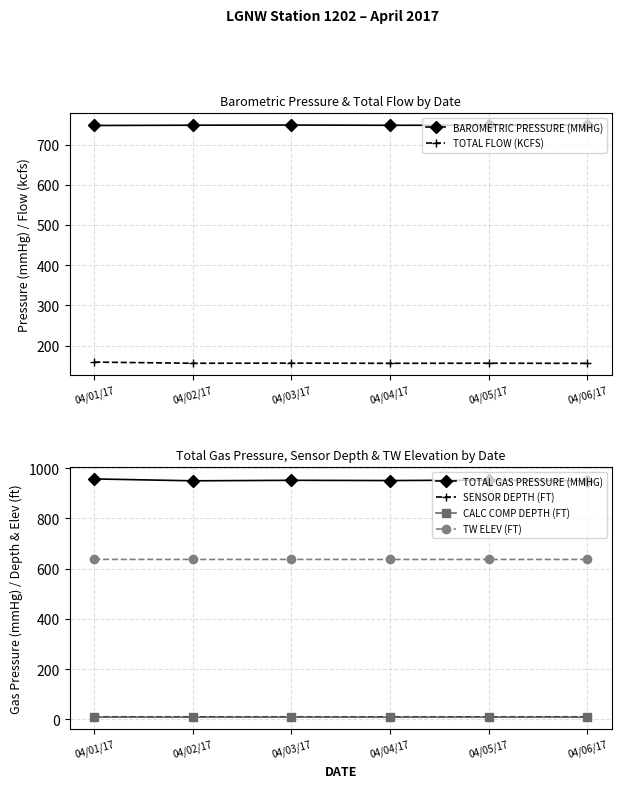

What is the label of the 2nd point from the left?

04/02/17